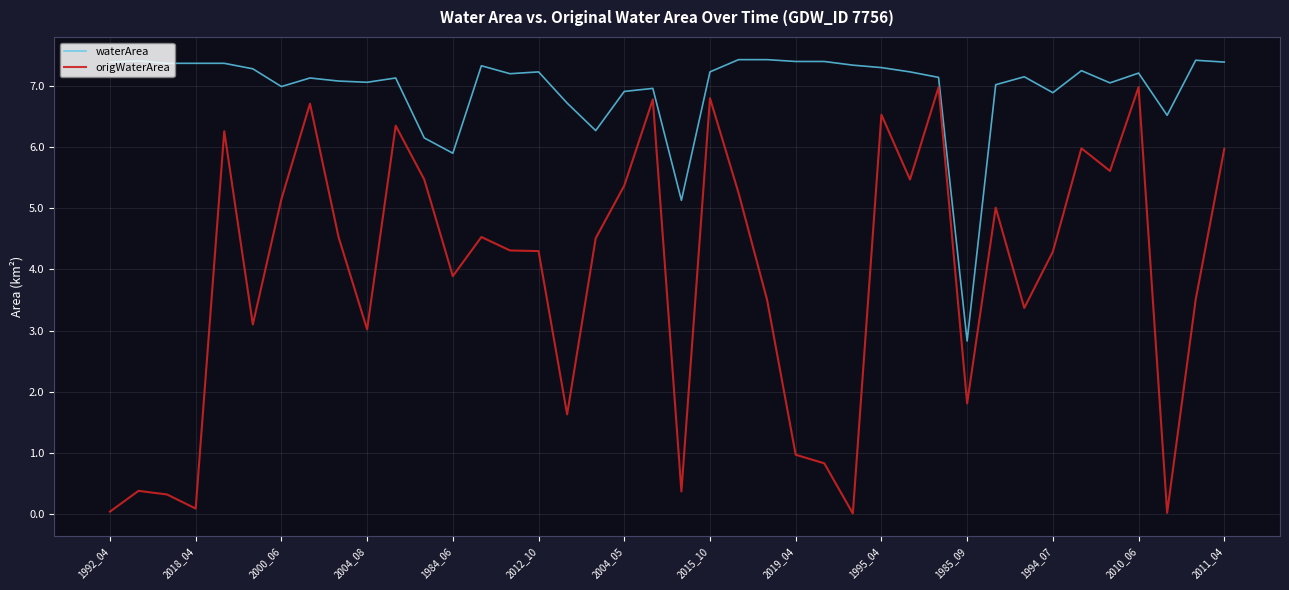

Which series has the largest total across all categories?

waterArea